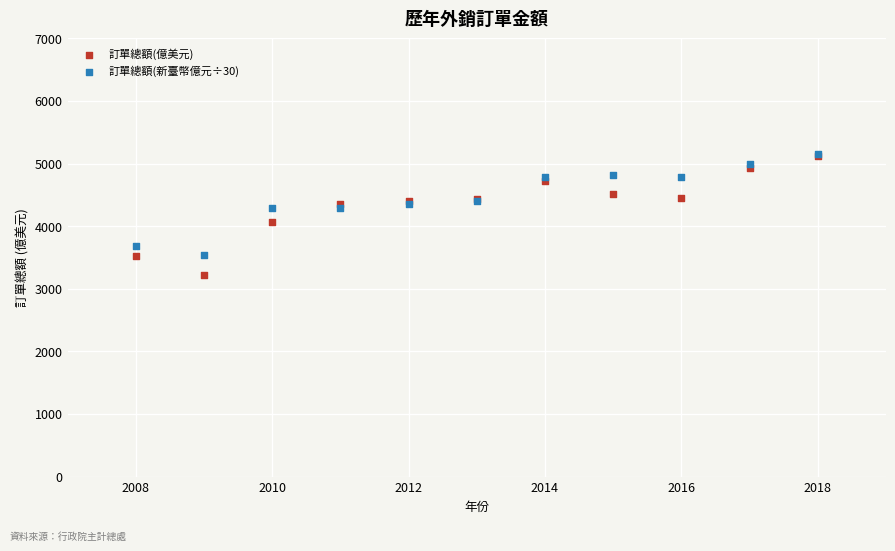

What are all the series names shown in the legend?

訂單總額(億美元), 訂單總額(新臺幣億元÷30)